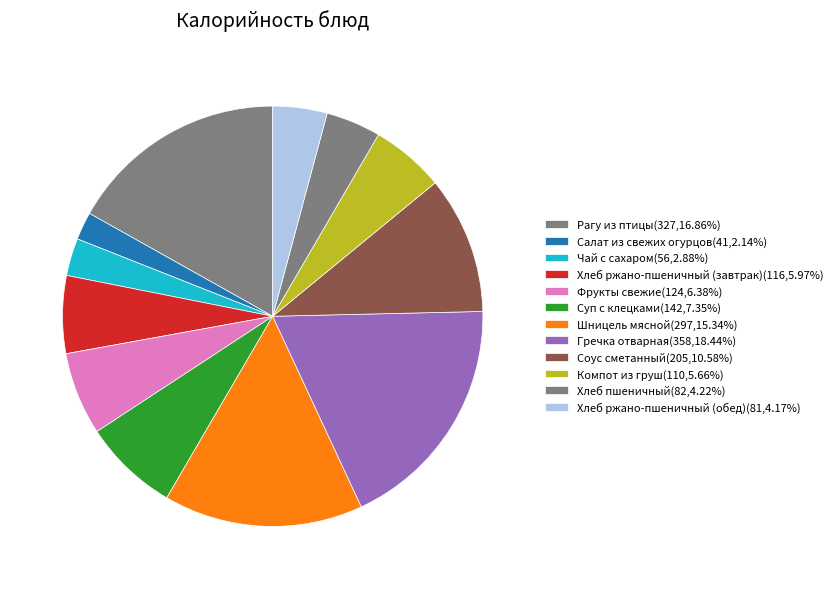

How many segments does this pie chart have?

12